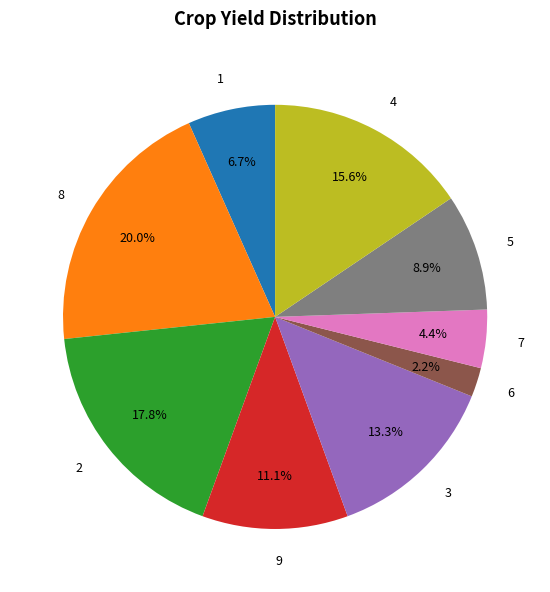

What is the ratio of the value at 2 to the value at 7?

4.0